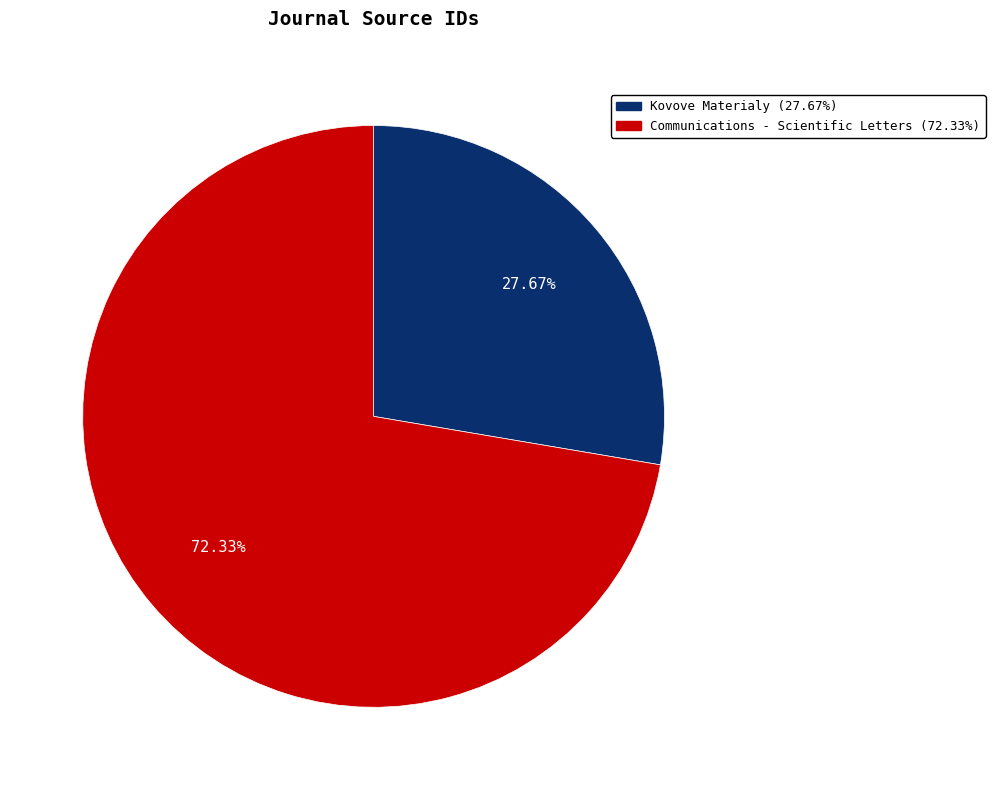

Is there a majority slice in this chart?

Yes